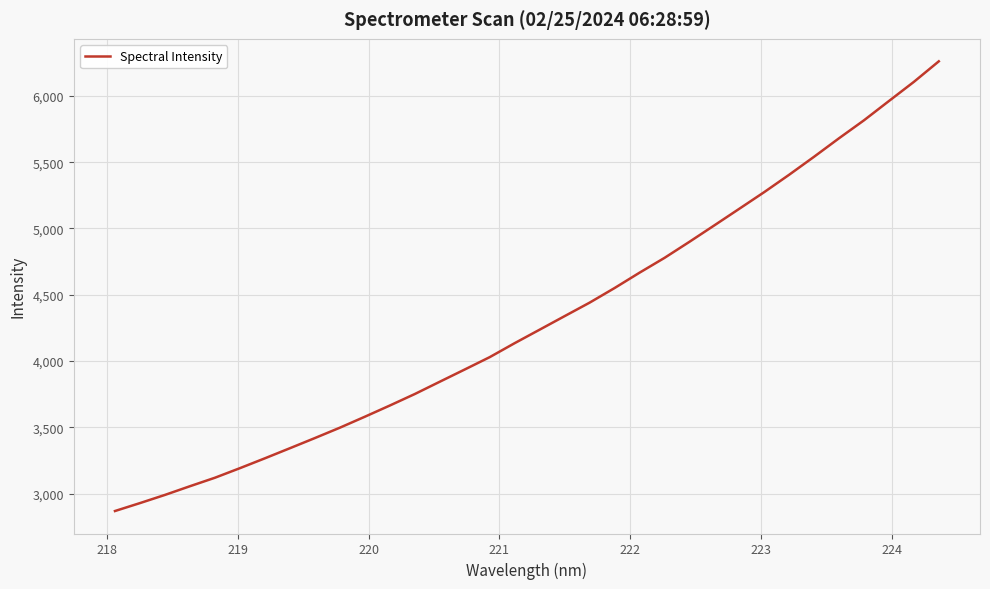

What is the difference between the maximum and minimum values?

3390.2